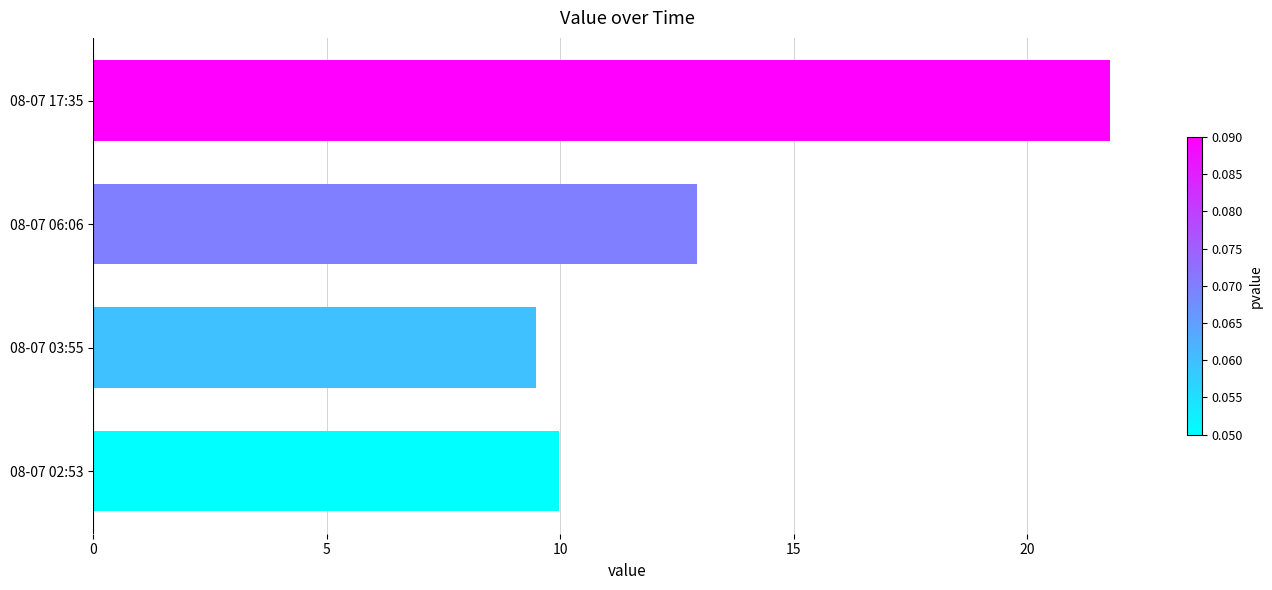

At which label is the value closest to 15?

08-07 06:06